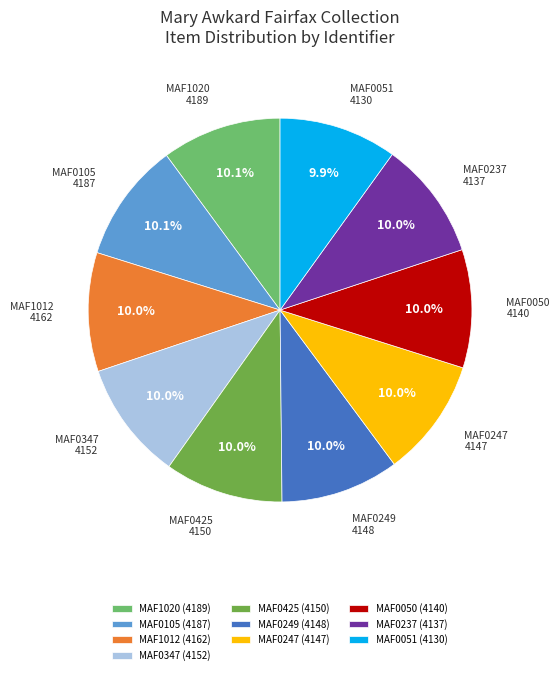

What is the ratio of the value at MAF0105 (4187) to the value at MAF0247 (4147)?

1.0